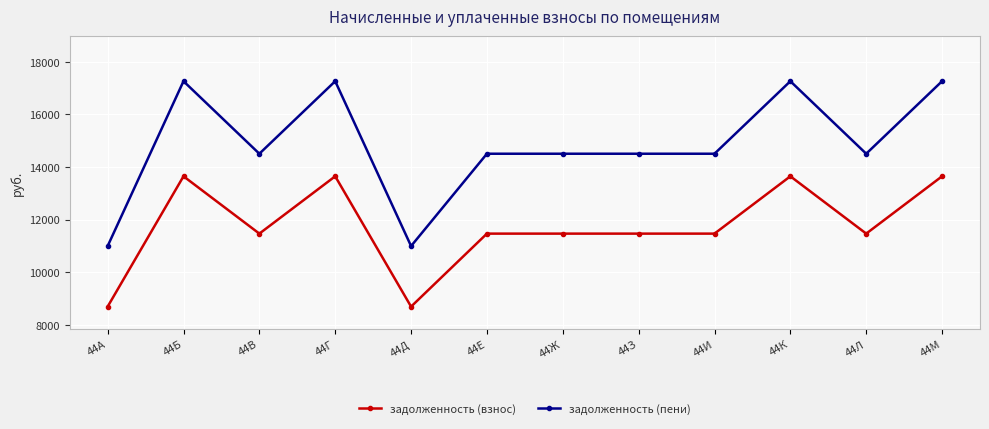

The задолженность (пени) series shows 10992.7 at 44Д. True or false?

True